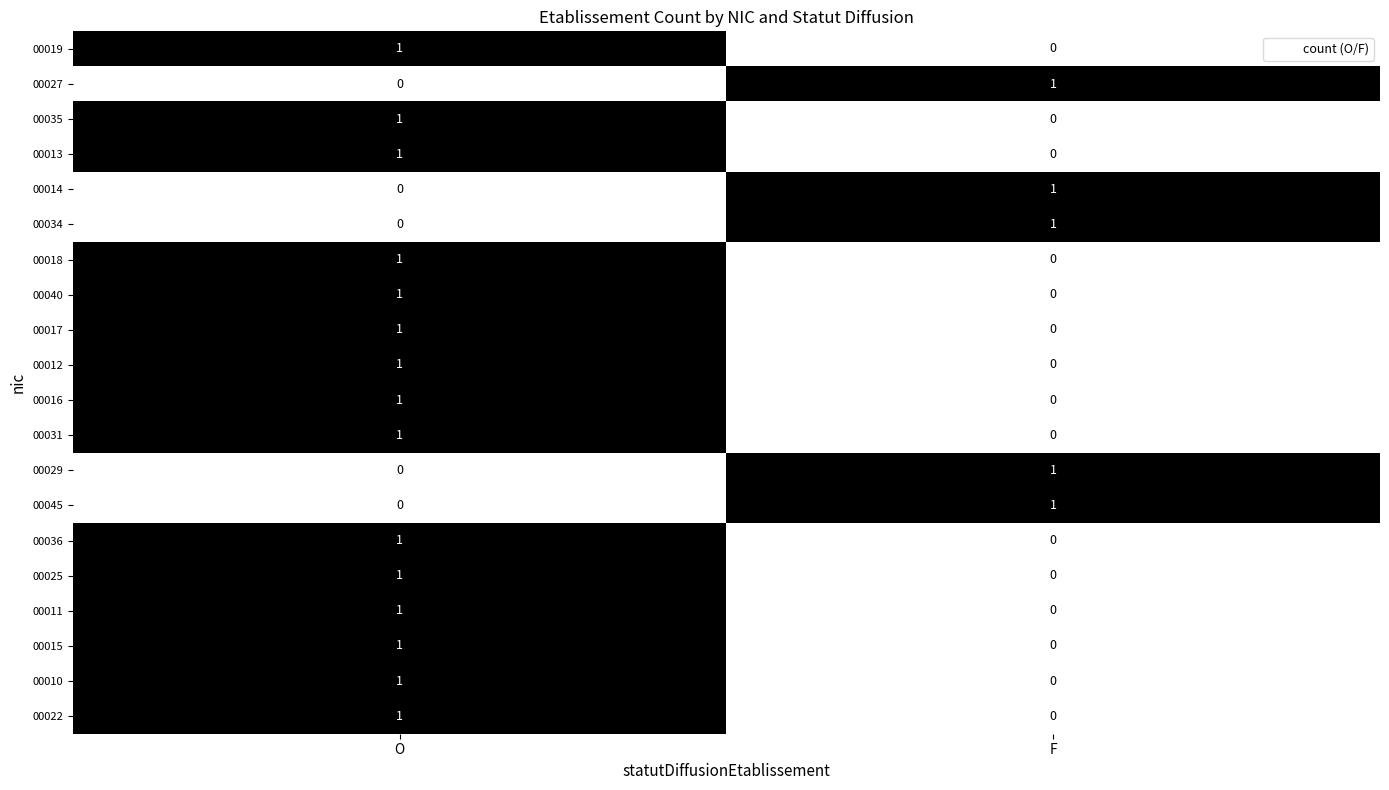

Rank the categories by 00019 value from highest to lowest.

O, F